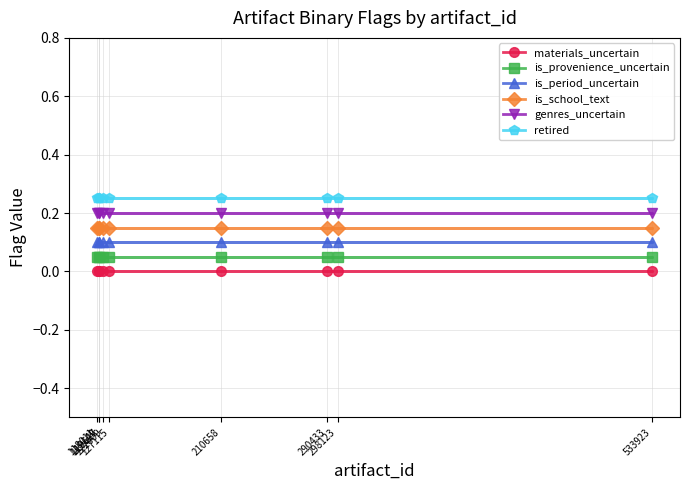

Reading left to right, transcribe all the data shown in this chart.

materials_uncertain: 290433=0.0	533923=0.0	118011=0.0	119149=0.0	119627=0.0	298123=0.0	122609=0.0	127115=0.0	210658=0.0
is_provenience_uncertain: 290433=0.1	533923=0.1	118011=0.1	119149=0.1	119627=0.1	298123=0.1	122609=0.1	127115=0.1	210658=0.1
is_period_uncertain: 290433=0.1	533923=0.1	118011=0.1	119149=0.1	119627=0.1	298123=0.1	122609=0.1	127115=0.1	210658=0.1
is_school_text: 290433=0.2	533923=0.2	118011=0.2	119149=0.2	119627=0.2	298123=0.2	122609=0.2	127115=0.2	210658=0.2
genres_uncertain: 290433=0.2	533923=0.2	118011=0.2	119149=0.2	119627=0.2	298123=0.2	122609=0.2	127115=0.2	210658=0.2
retired: 290433=0.2	533923=0.2	118011=0.2	119149=0.2	119627=0.2	298123=0.2	122609=0.2	127115=0.2	210658=0.2